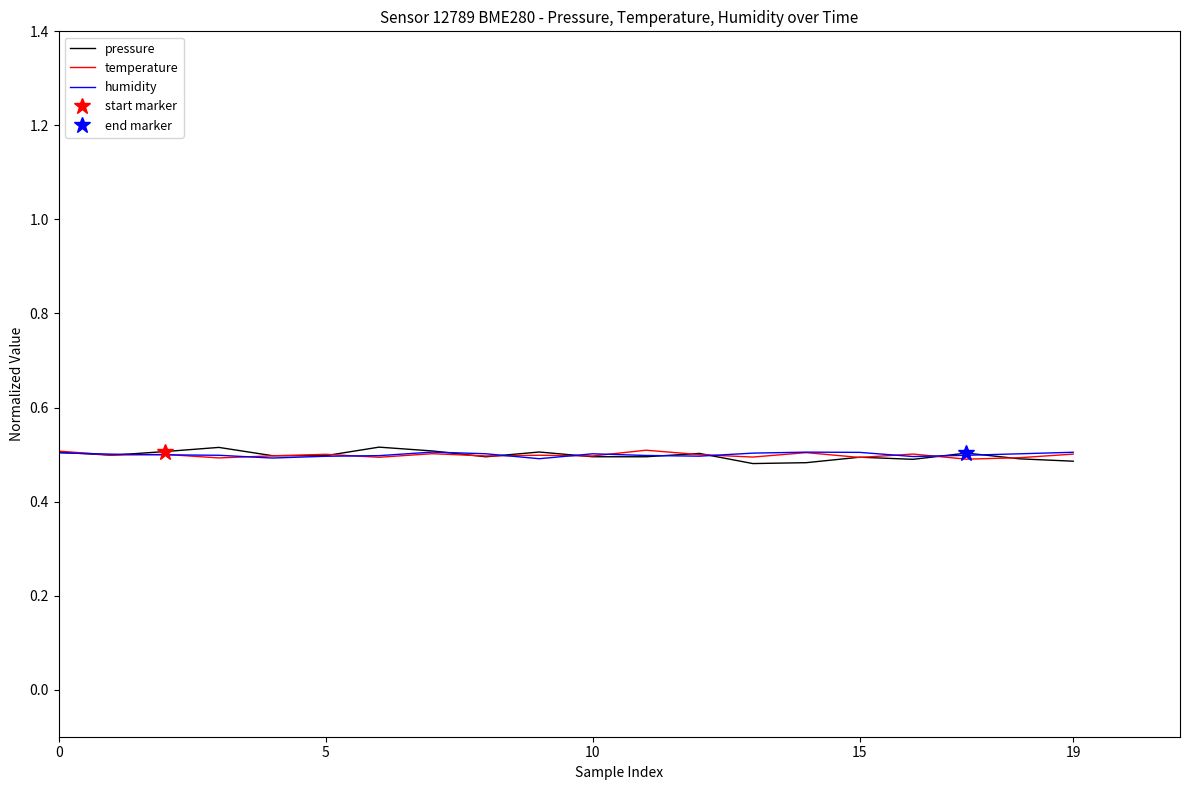

Rank the series by their average value, from lowest to highest.

pressure, temperature, humidity